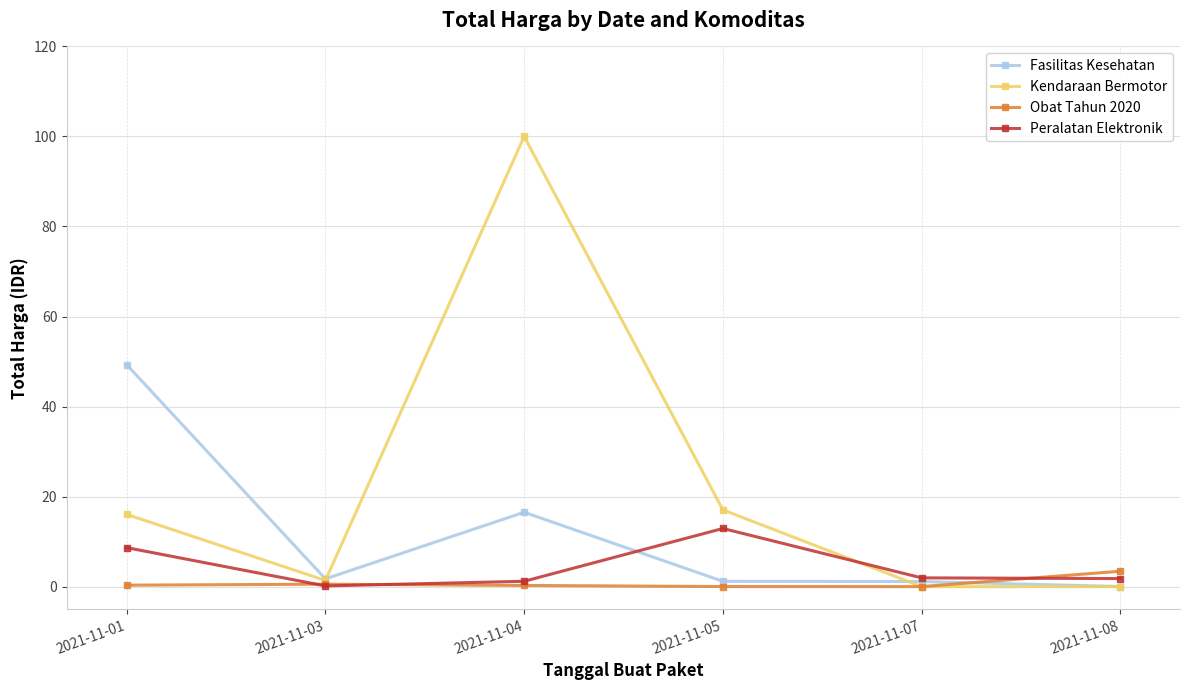

Which series has the widest spread of values?

Kendaraan Bermotor